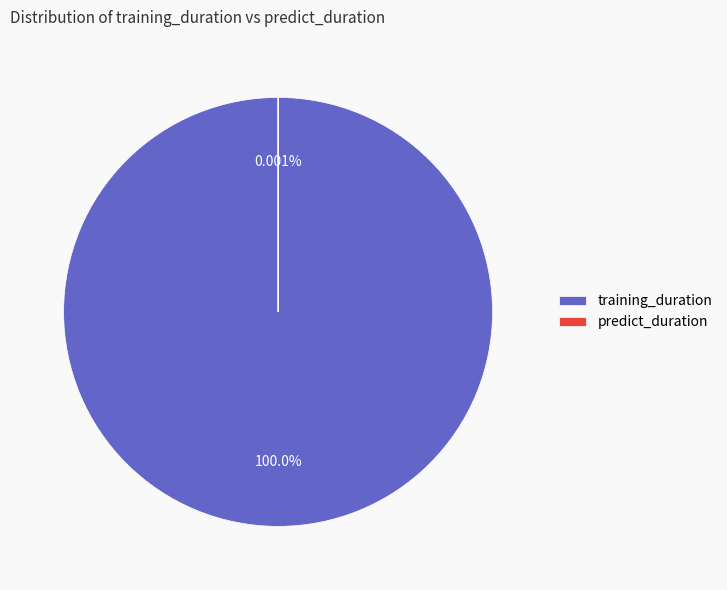

True or false: predict_duration accounts for 13% of the total.

False